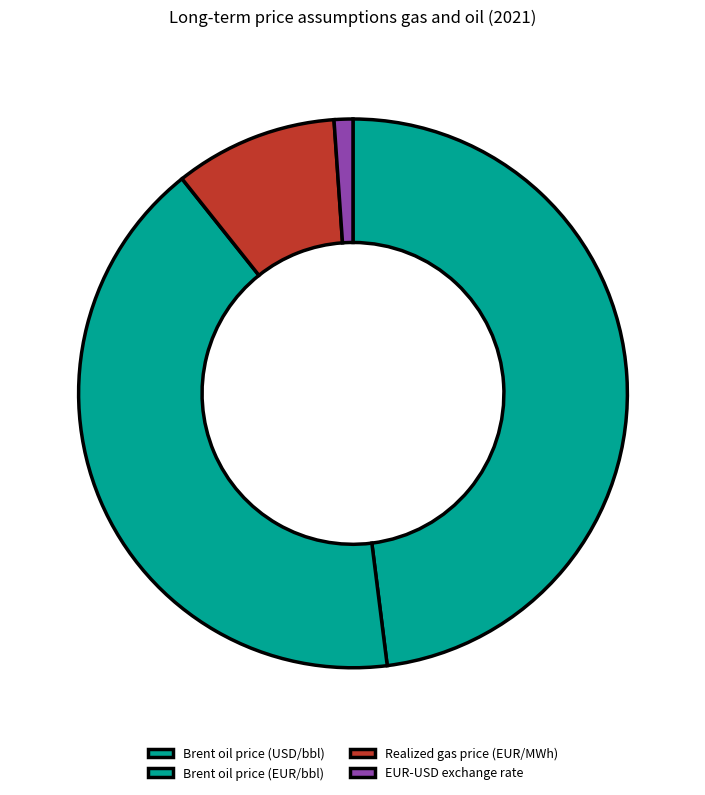

Approximately how many times larger is the value at Brent oil price (USD/bbl) compared to EUR-USD exchange rate?

43.5